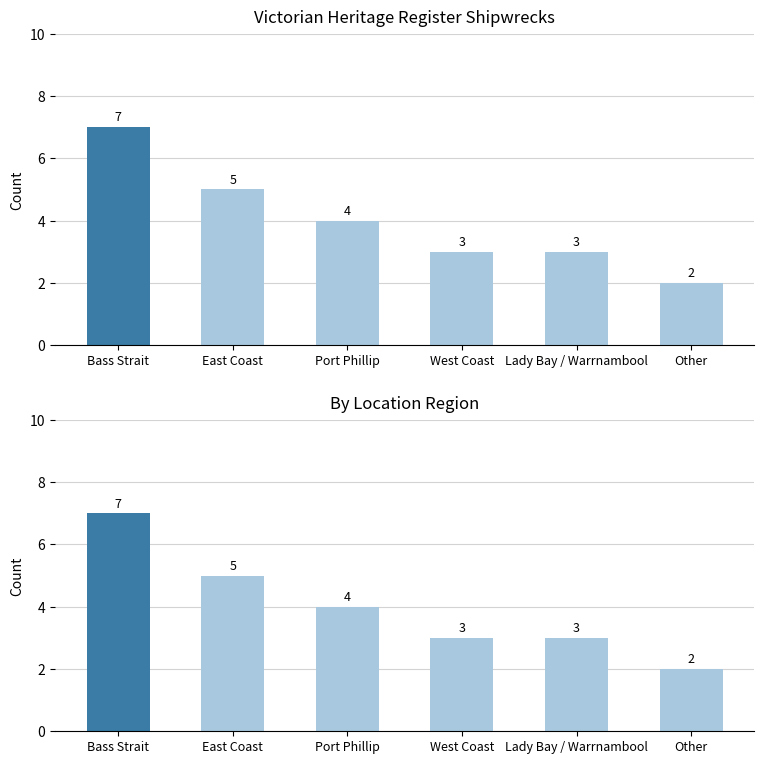

Rank the categories by value from lowest to highest.

Other, West Coast, Lady Bay / Warrnambool, Port Phillip, East Coast, Bass Strait